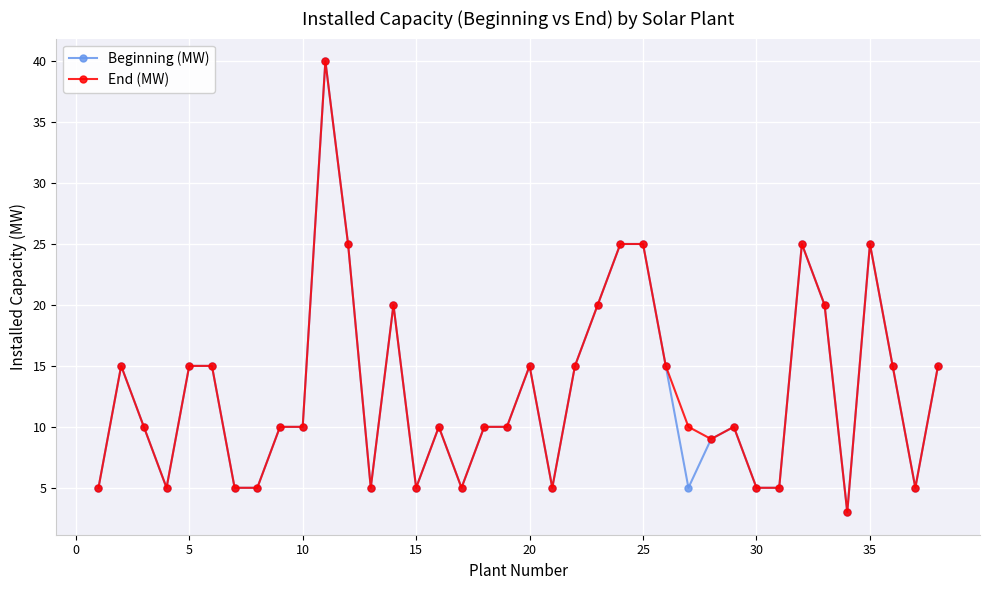

What is the minimum value shown in the chart?

3